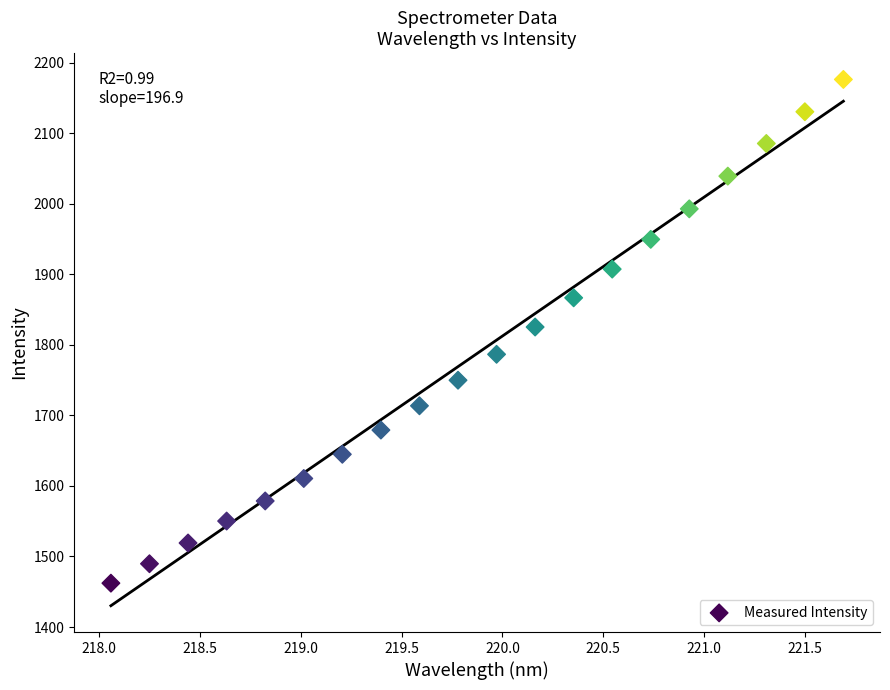

What is the range of Y values (max minus min)?

713.9